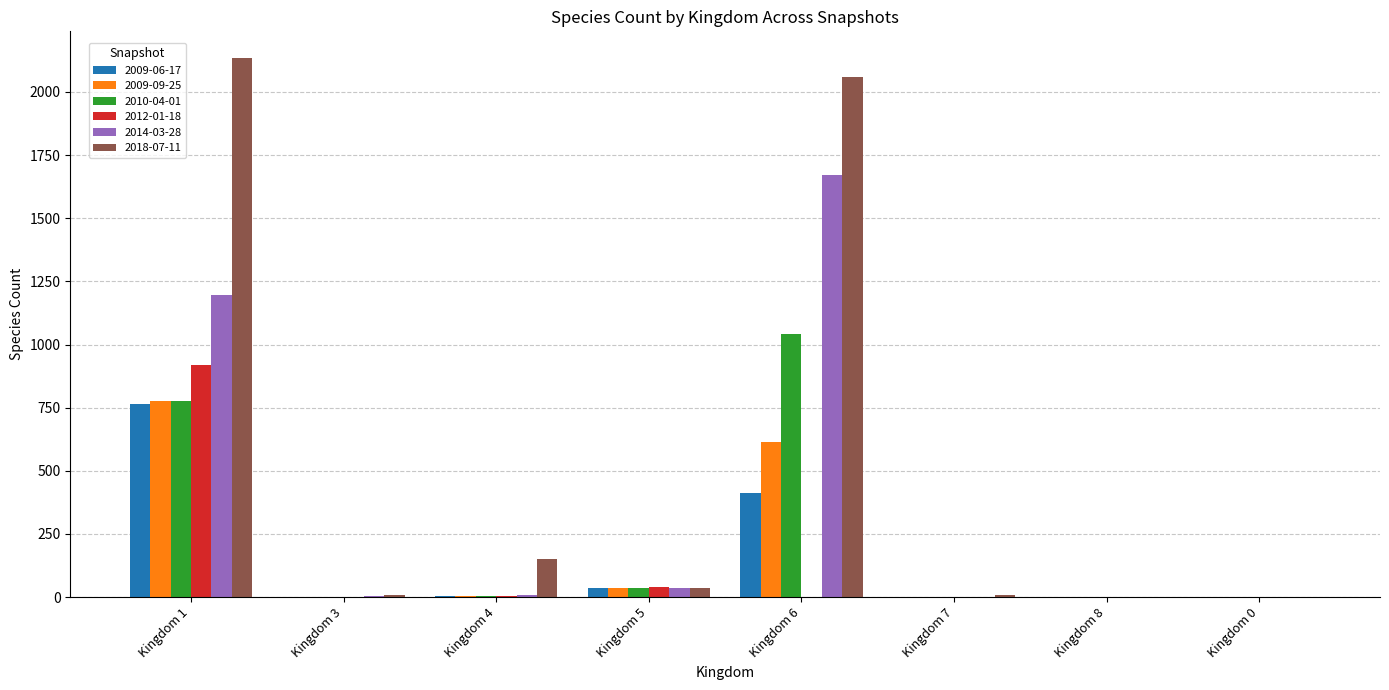

Which series changed the most between Kingdom 6 and Kingdom 0?

2018-07-11